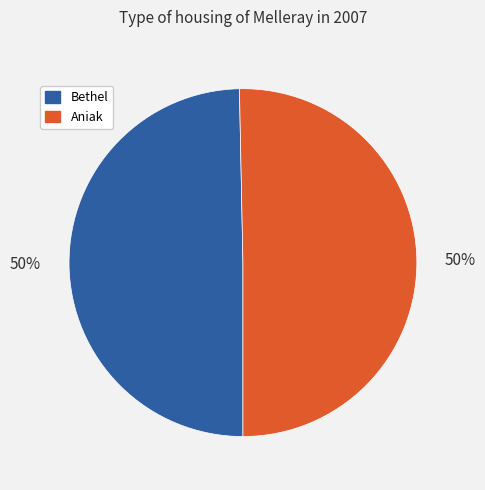

To the nearest percent, what is the average slice percentage?

50%